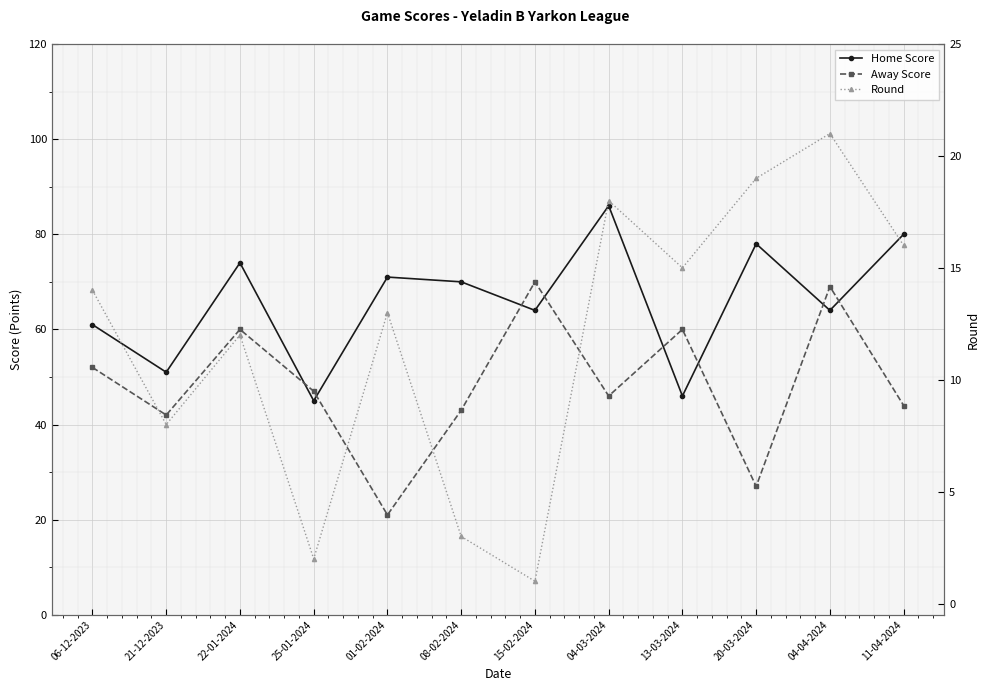

What is the sum of the Away Score values at 25-01-2024 and 11-04-2024?

91